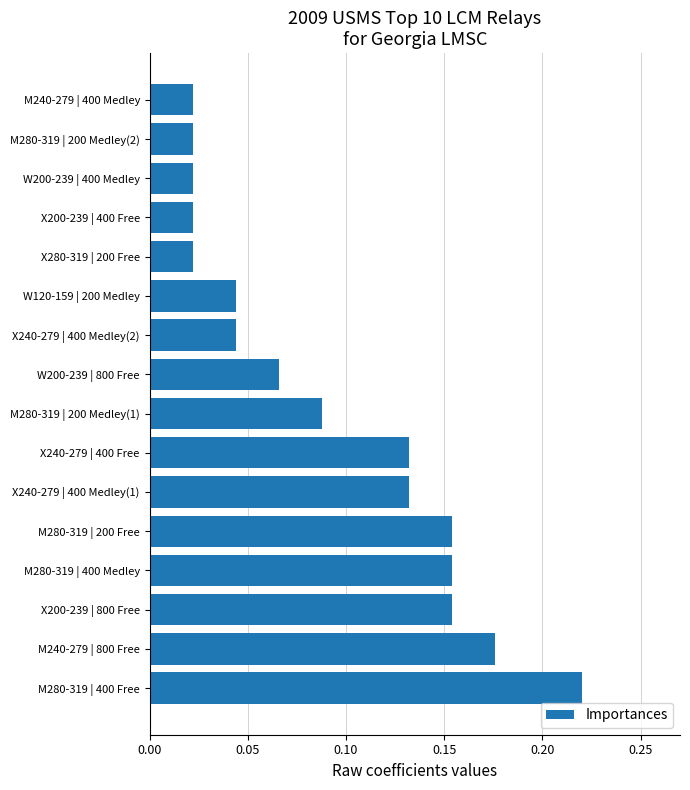

What is the sum of all values?

1.5